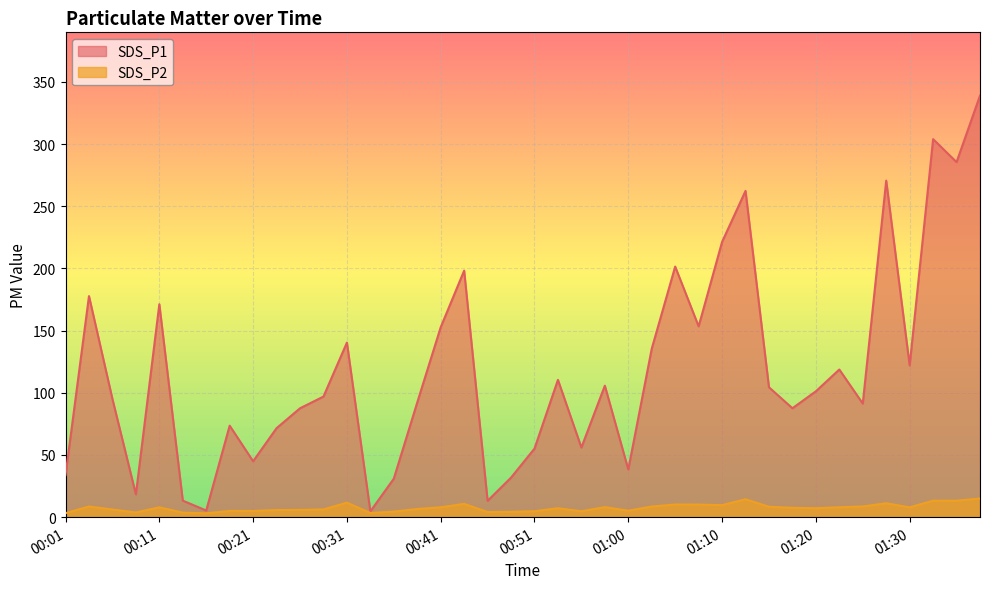

At which label does SDS_P1 first exceed 101?

00:04